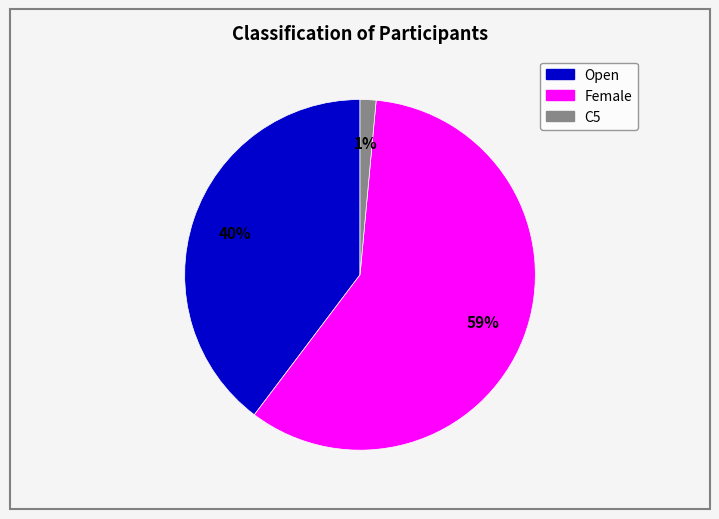

To the nearest percent, what is the average slice percentage?

33%